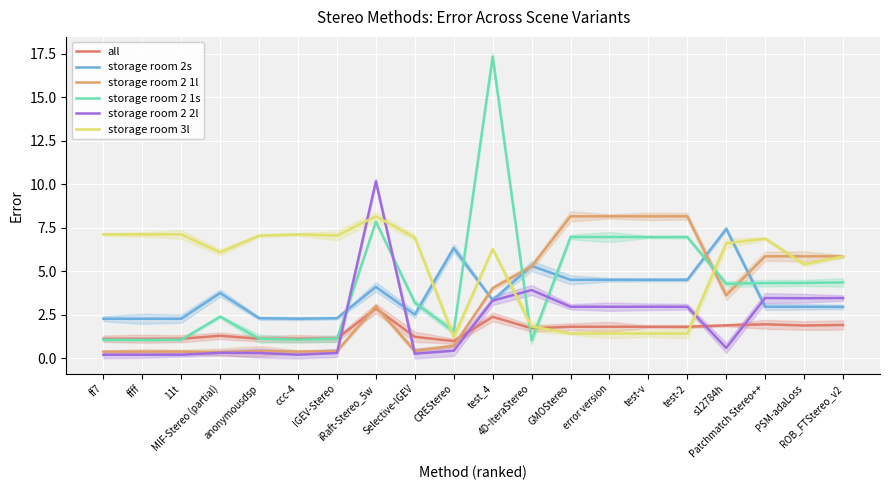

Where is storage room 2 1l nearest to the value 4?

test_4